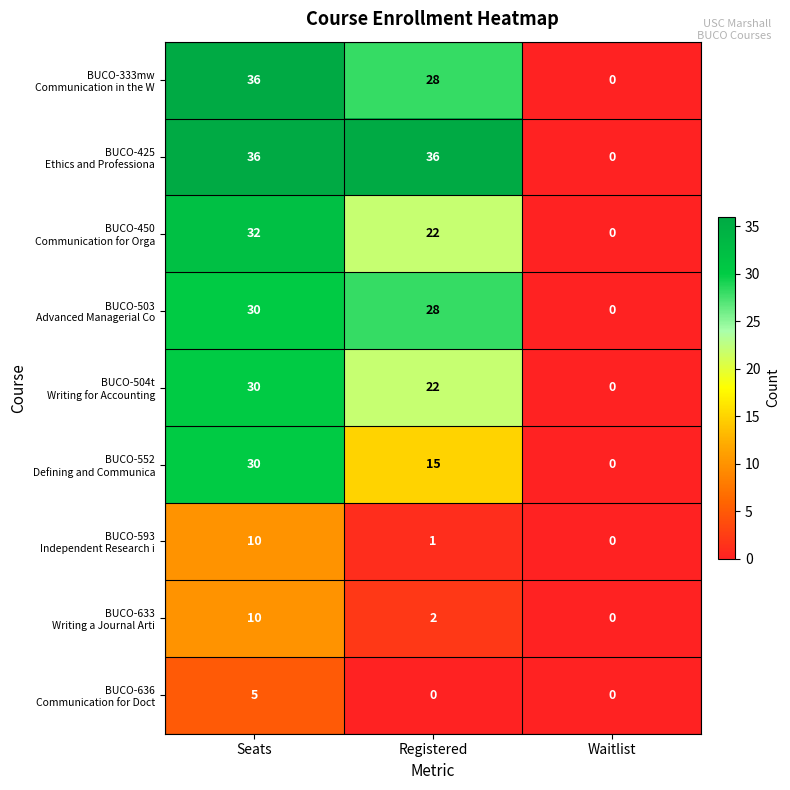

What is the total value across all series at Registered?

154